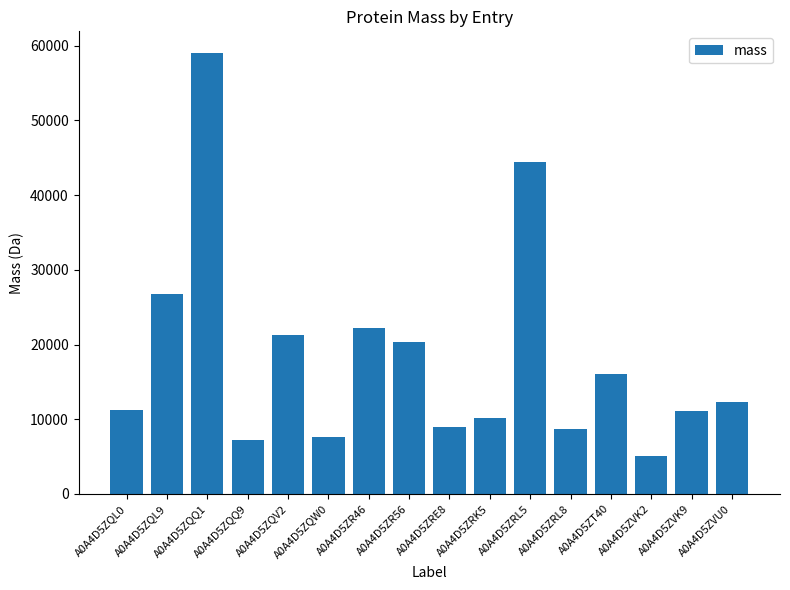

What is the label of the 10th bar from the right?

A0A4D5ZR46